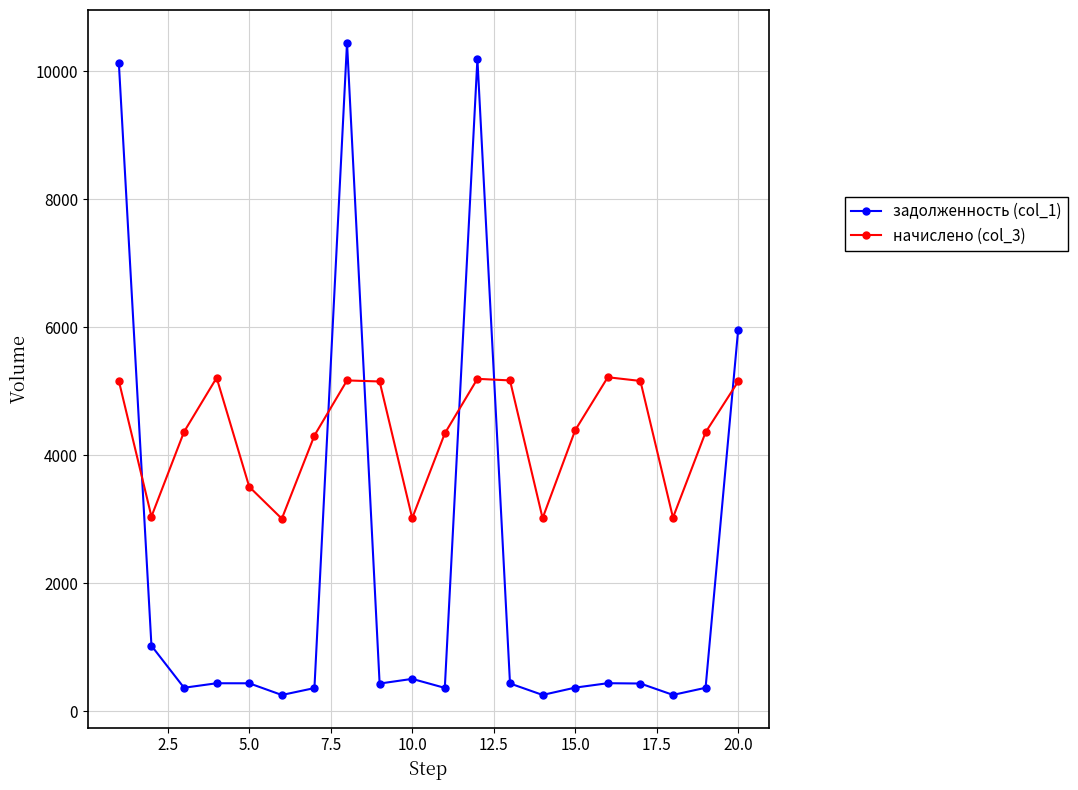

What is the minimum value shown in the chart?

250.5